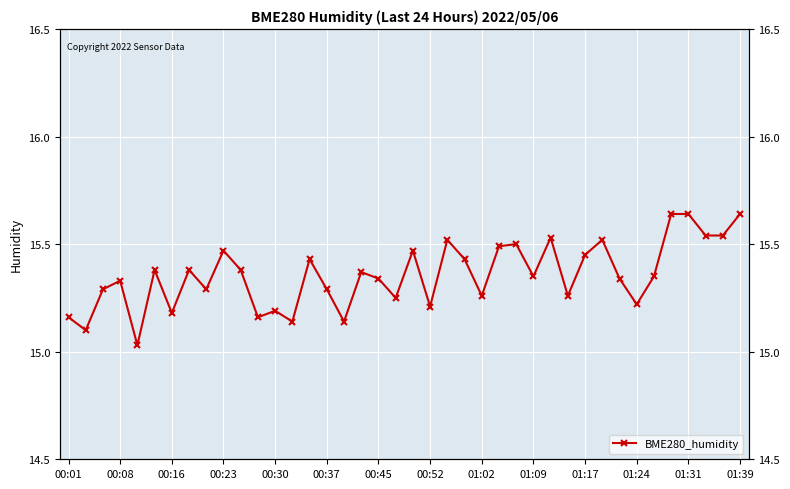

What is the sum of all values?

614.2